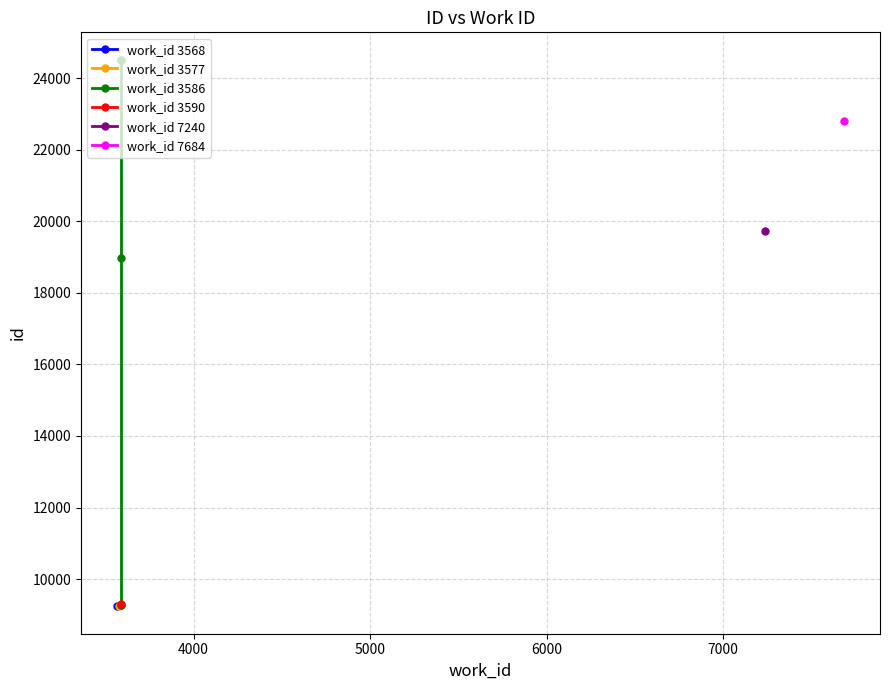

True or false: there are more than 1 points higher than both neighbors.

False